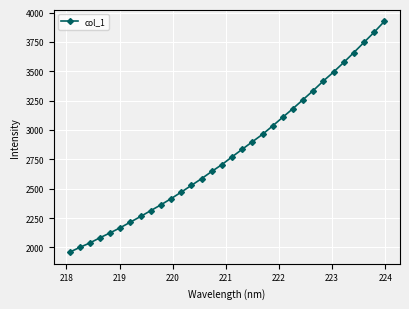

Does the chart have visible grid lines?

Yes